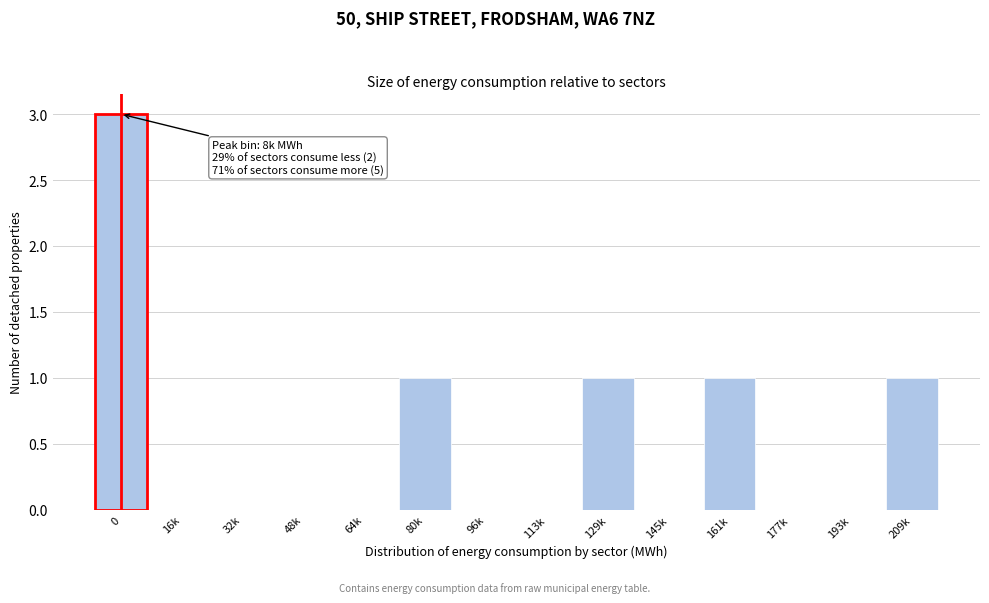

Reading right to left, what are all the values shown in this chart?

209k=1	193k=0	177k=0	161k=1	145k=0	129k=1	113k=0	96k=0	80k=1	64k=0	48k=0	32k=0	16k=0	0=3